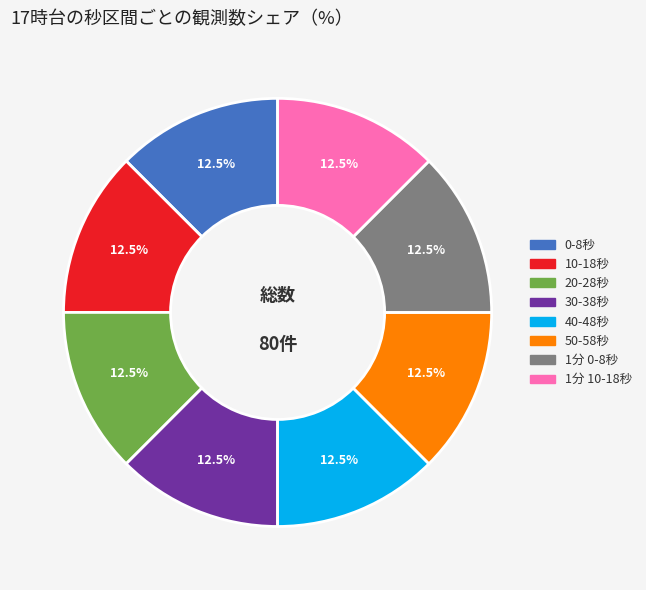

How many slices are in this pie chart?

8